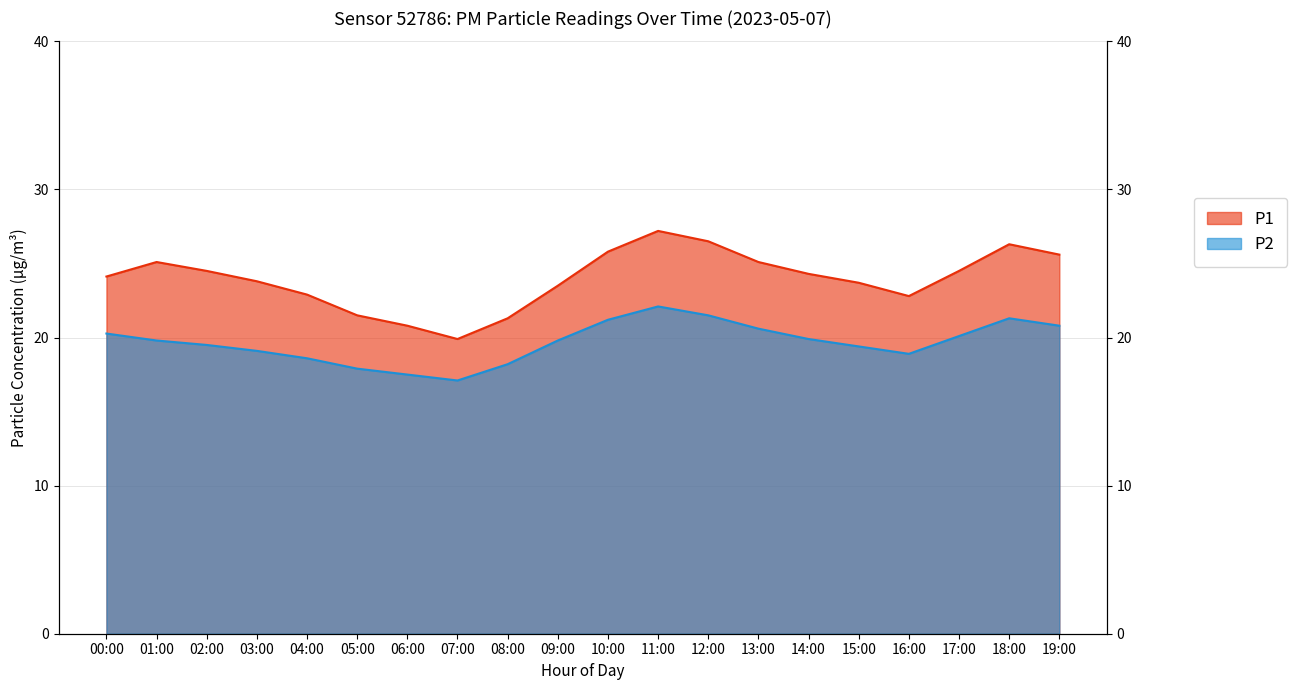

What is the spread (max minus min) of values at 18:00?

5.0